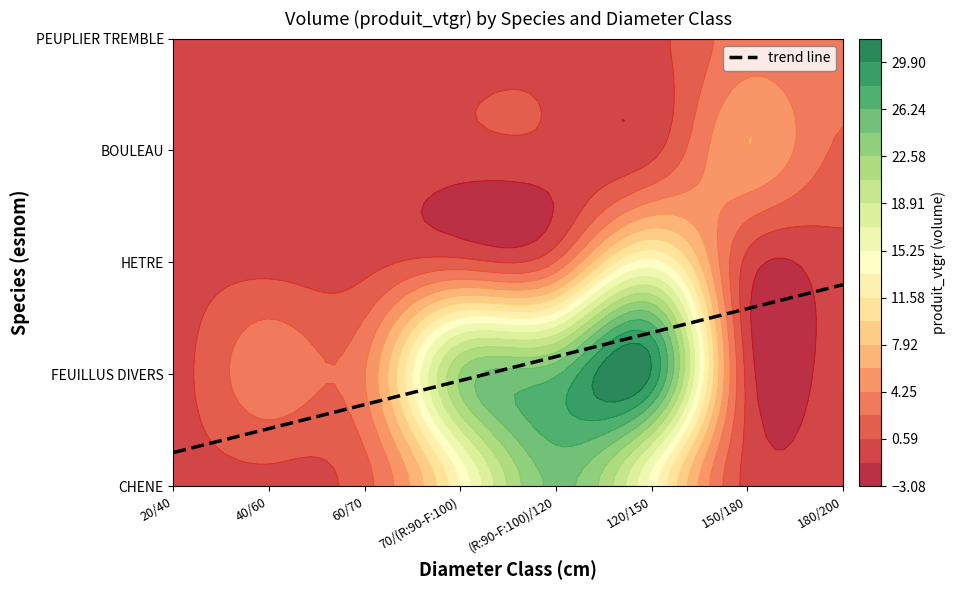

Reading right to left, list all the values displayed in this chart.

CHENE: 180/200=0.0	150/180=0.0	120/150=14.4	(R:90-F:100)/120=24.8	70/(R:90-F:100)=13.5	60/70=1.8	40/60=0.2	20/40=0.1
FEUILLUS DIVERS: 180/200=0.0	150/180=0.0	120/150=29.7	(R:90-F:100)/120=26.0	70/(R:90-F:100)=22.8	60/70=4.2	40/60=3.8	20/40=0.2
HETRE: 180/200=0.0	150/180=0.0	120/150=14.0	(R:90-F:100)/120=2.6	70/(R:90-F:100)=1.2	60/70=0.0	40/60=0.0	20/40=0.0
BOULEAU: 180/200=2.2	150/180=6.1	120/150=0.0	(R:90-F:100)/120=0.0	70/(R:90-F:100)=0.0	60/70=0.0	40/60=0.0	20/40=0.0
PEUPLIER TREMBLE: 180/200=2.5	150/180=3.4	120/150=0.0	(R:90-F:100)/120=0.0	70/(R:90-F:100)=0.0	60/70=0.0	40/60=0.0	20/40=0.0